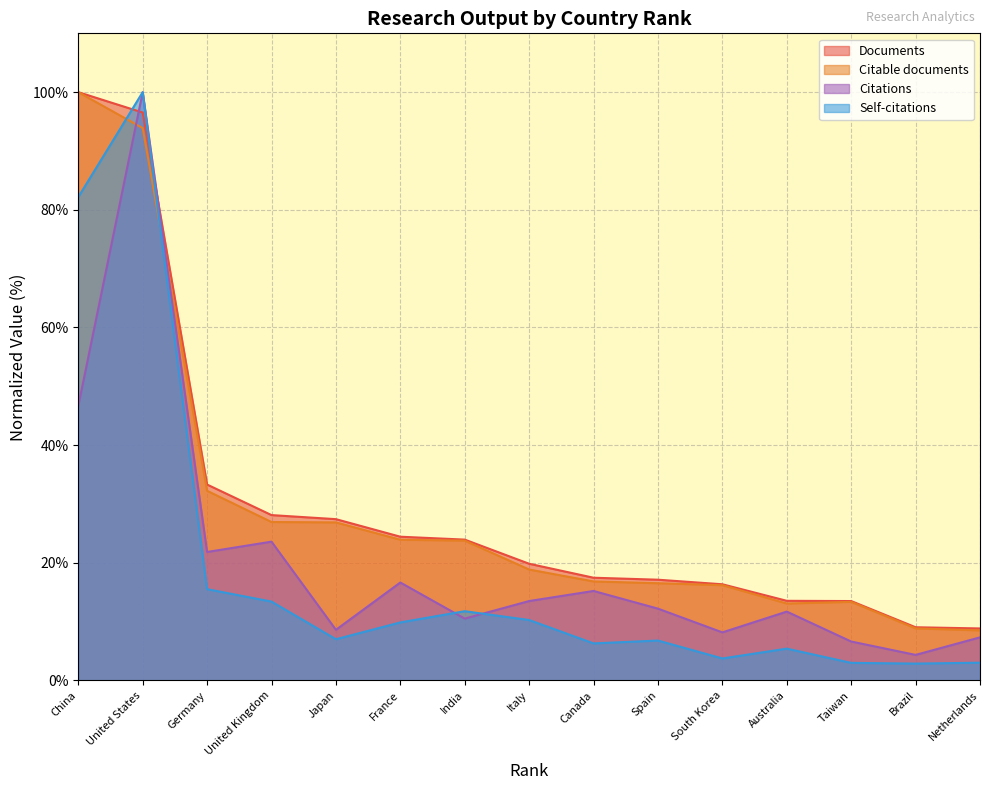

What is the smallest value displayed?

2.9